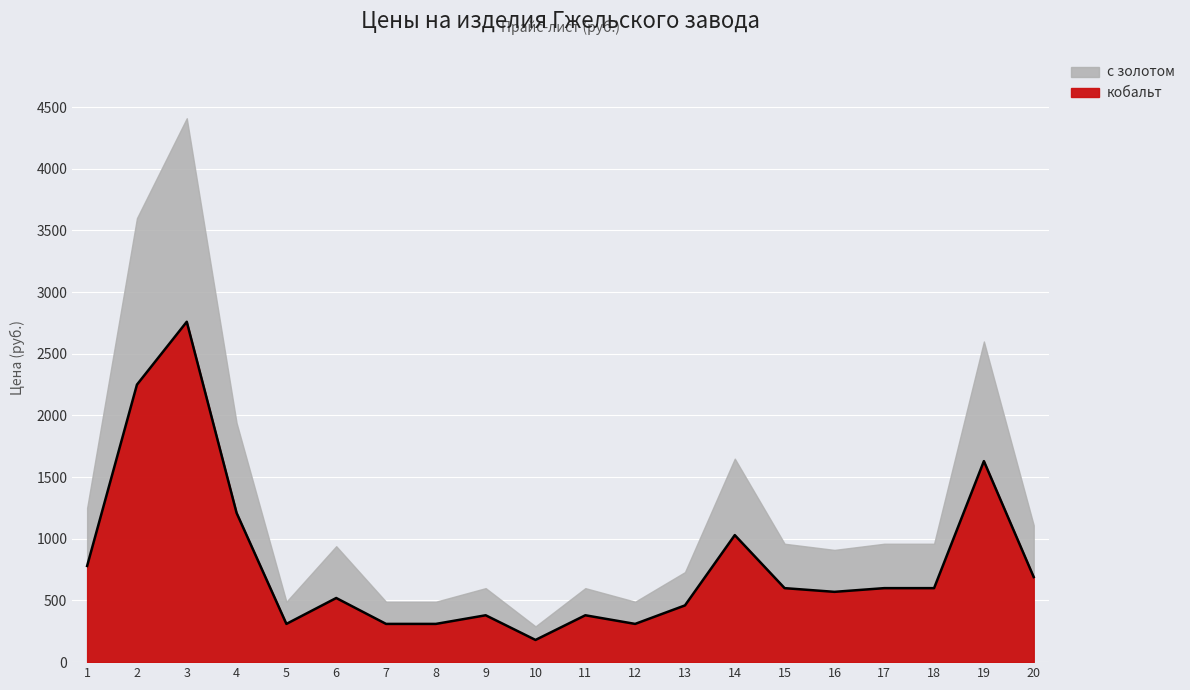

What is the average value?

794